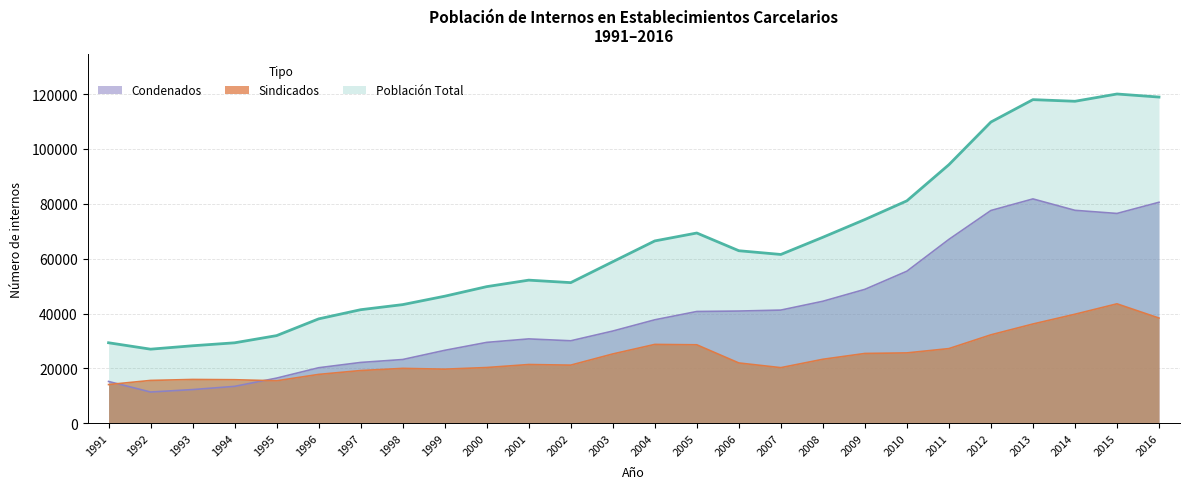

Does the chart have visible grid lines?

Yes